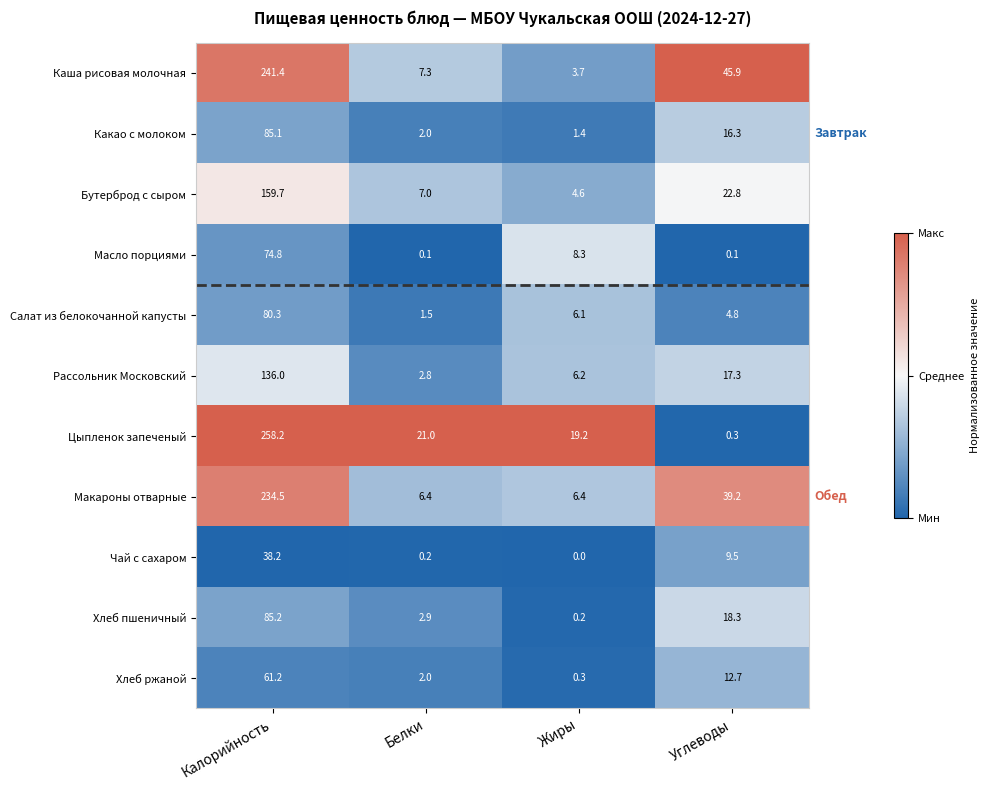

List the series in order of their peak value, lowest first.

Чай с сахаром, Хлеб ржаной, Масло порциями, Салат из белокочанной капусты, Какао с молоком, Хлеб пшеничный, Рассольник Московский, Бутерброд с сыром, Макароны отварные, Каша рисовая молочная, Цыпленок запеченый